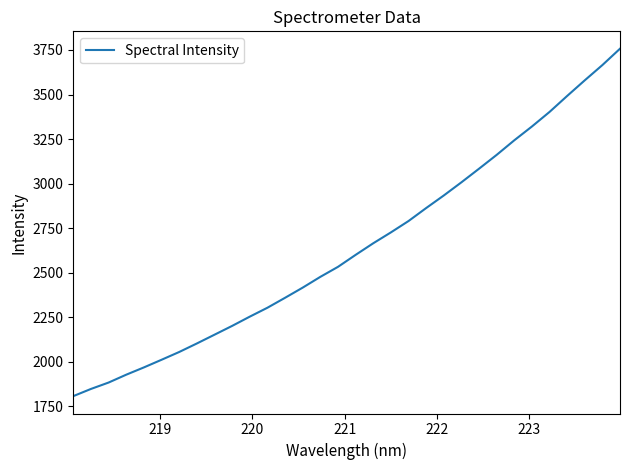

What is the difference between the maximum and minimum values?

1951.0